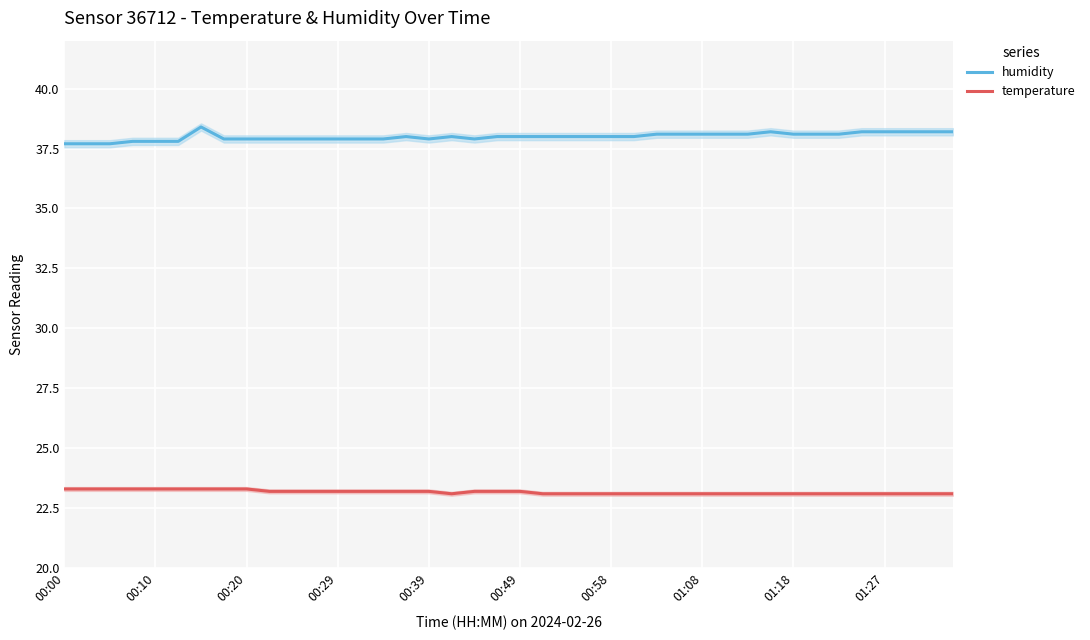

What is the average value of the temperature series?

23.2